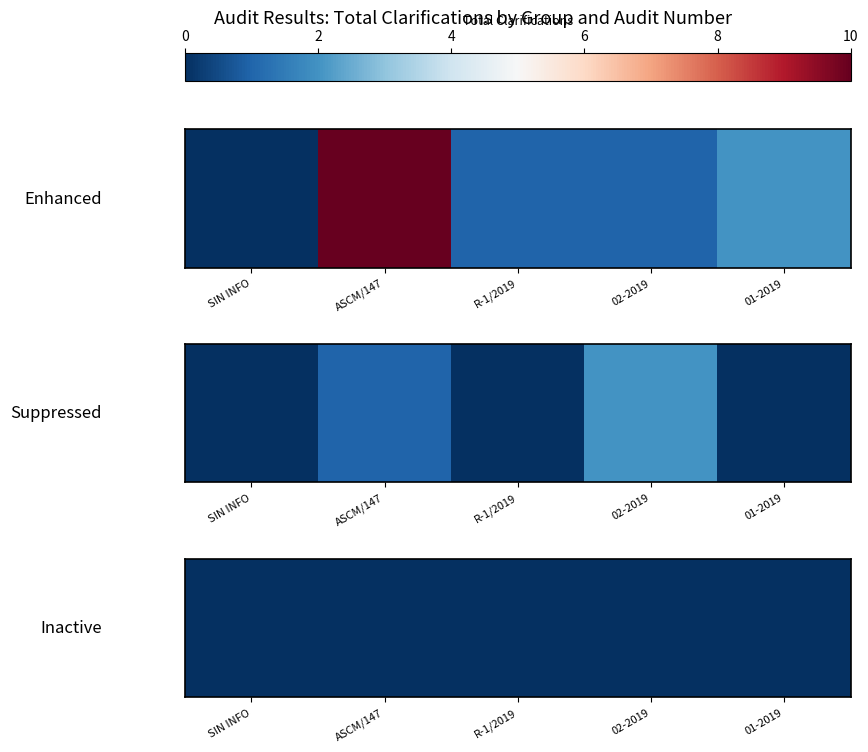

Rank the categories by value from lowest to highest.

SIN INFO, R-1/2019, 02-2019, 01-2019, ASCM/147